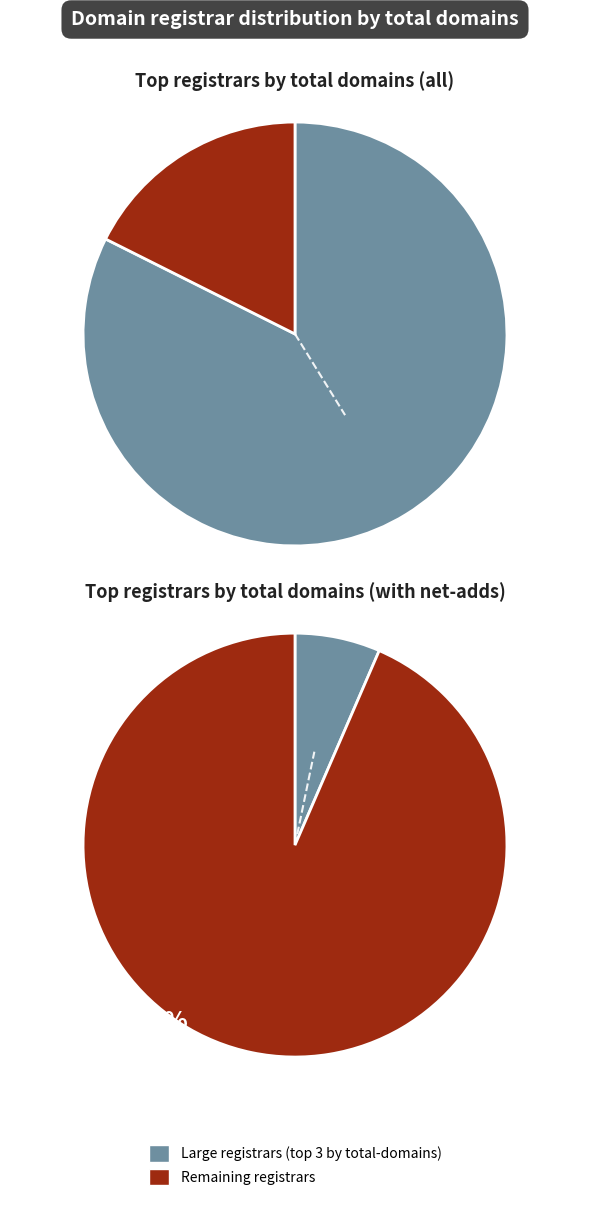

The 1API GmbH slice represents 18% of the pie. True or false?

False